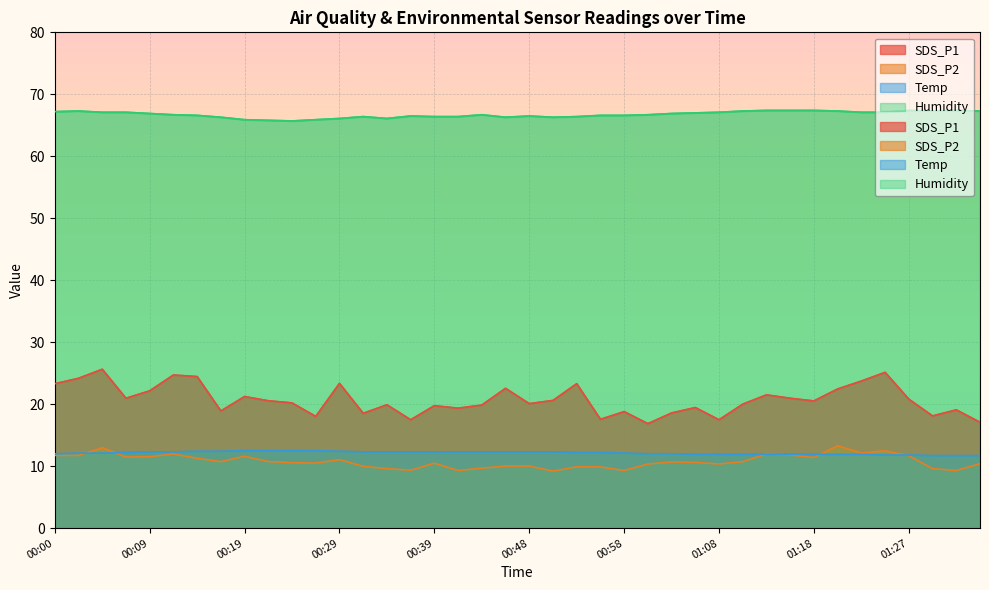

At which category does the chart reach its minimum across all series?

00:51